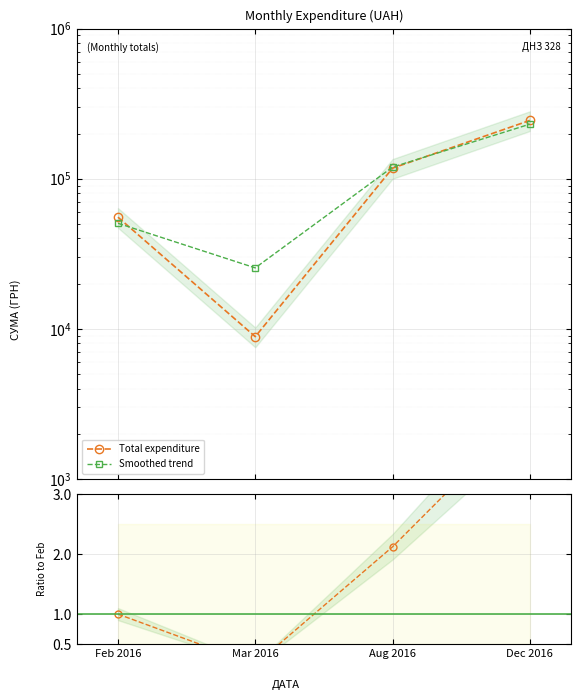

Which series ends up on top after the final intersection of Total expenditure and Smoothed trend?

Total expenditure